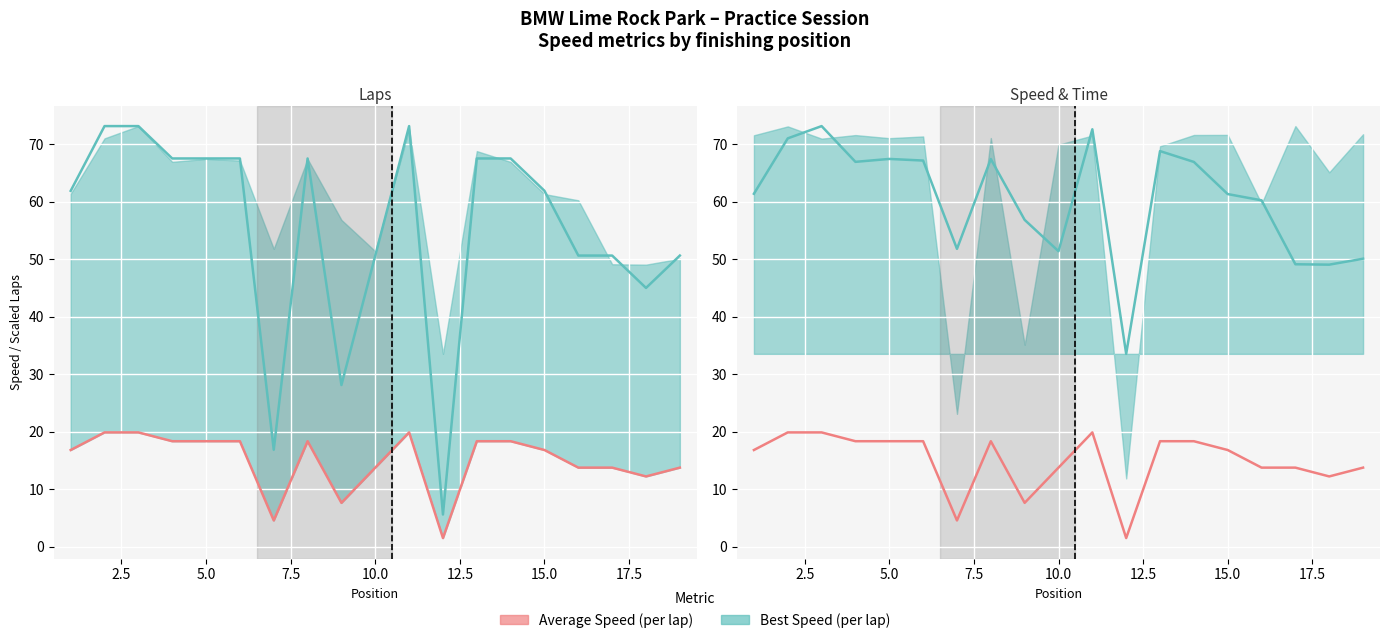

How many interior local peaks does the Total Laps (scaled) series have?

2